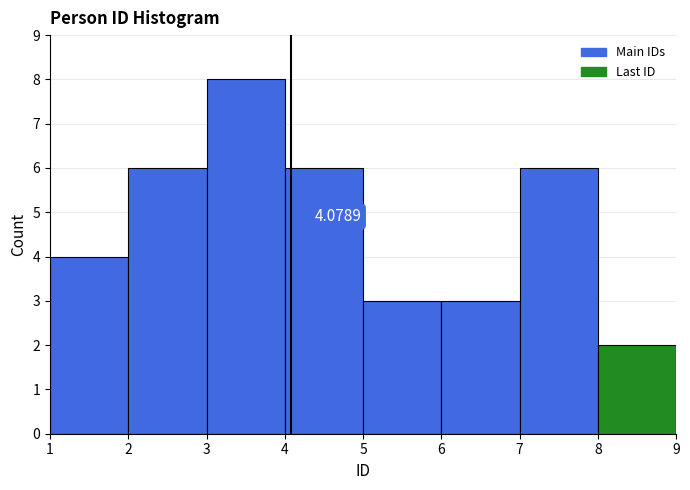

Which range on the x-axis has the tallest bar?

3 to 4